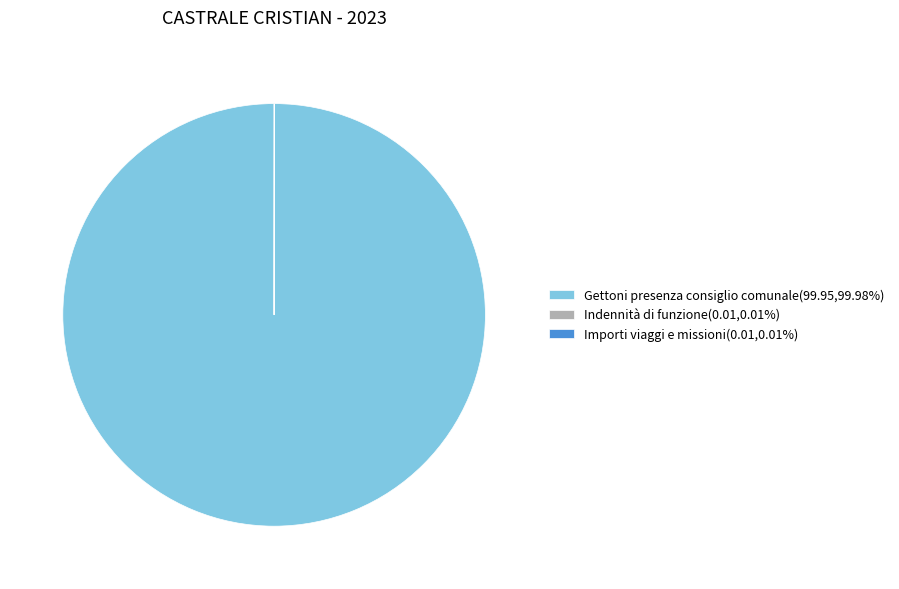

Does Gettoni presenza consiglio comunale represent more than half of the total?

Yes